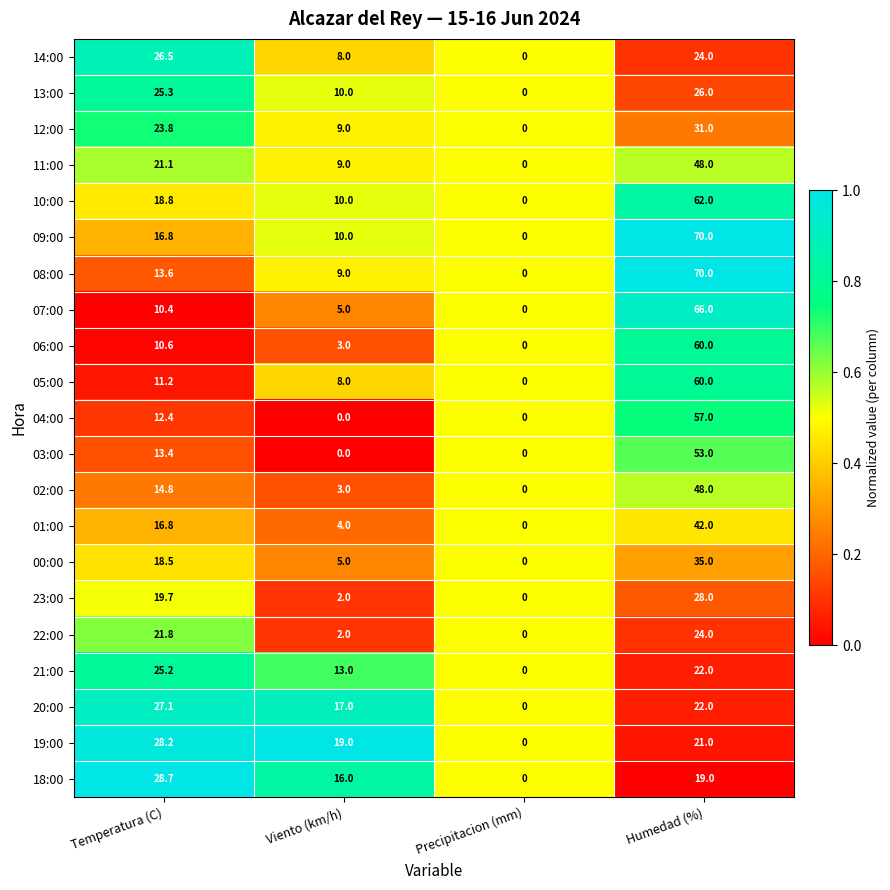

What is the difference between the highest and lowest values at Viento (km/h)?

19.0